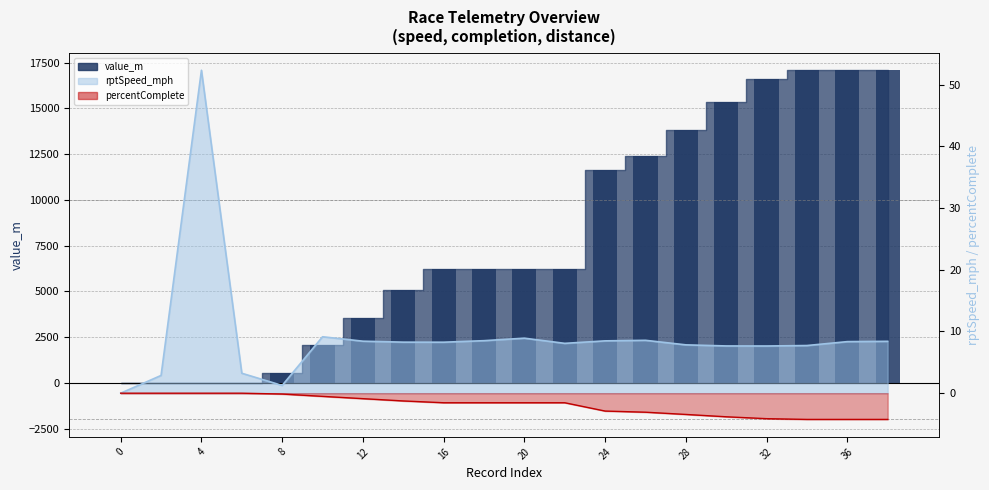

What are all the series names shown in the legend?

value_m (bar), rptSpeed_mph line, percentComplete